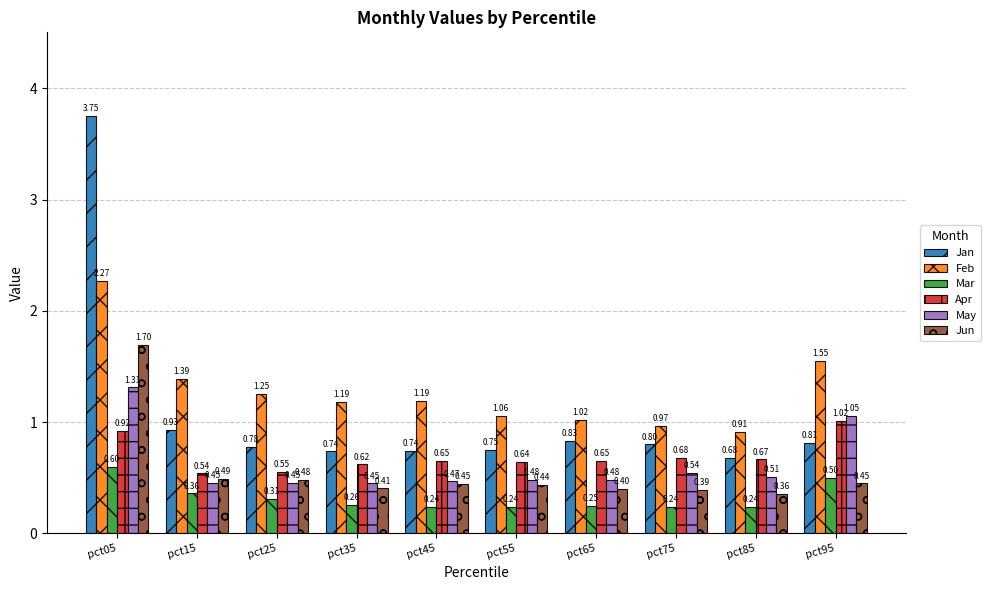

What is the difference between the highest and lowest values at pct65?

0.8